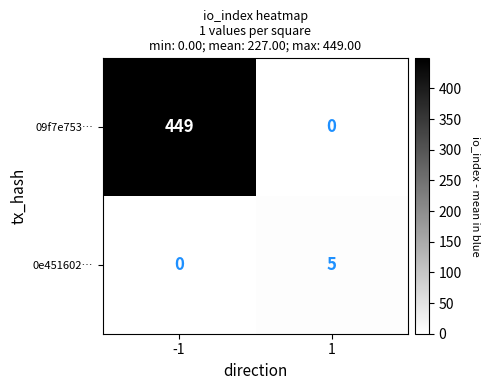

What is the maximum value shown in the chart?

449